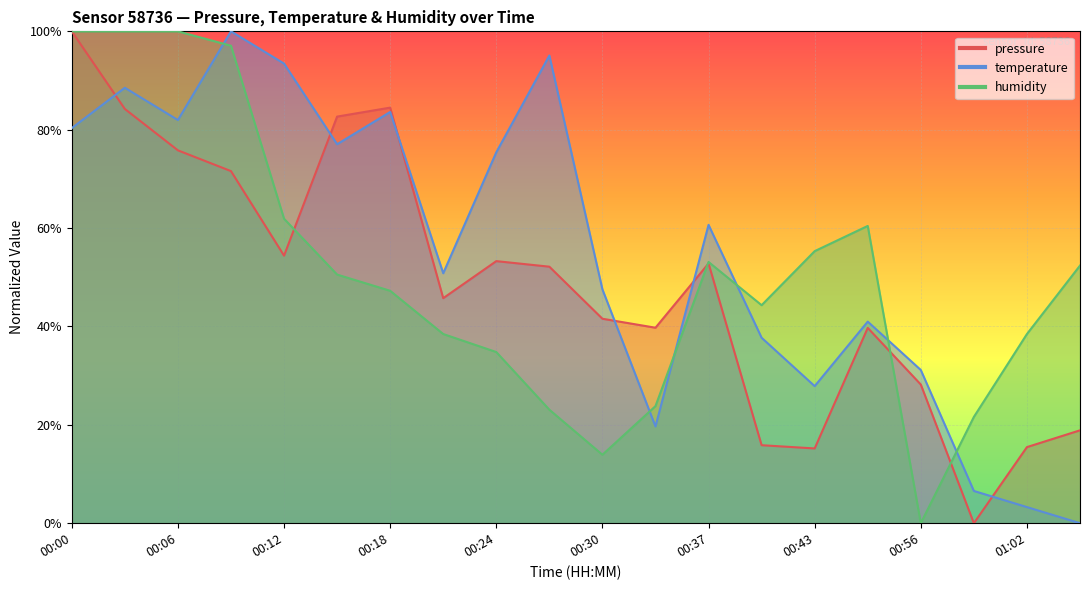

In pressure, how many points are lower than both neighbors (excluding endpoints)?

5